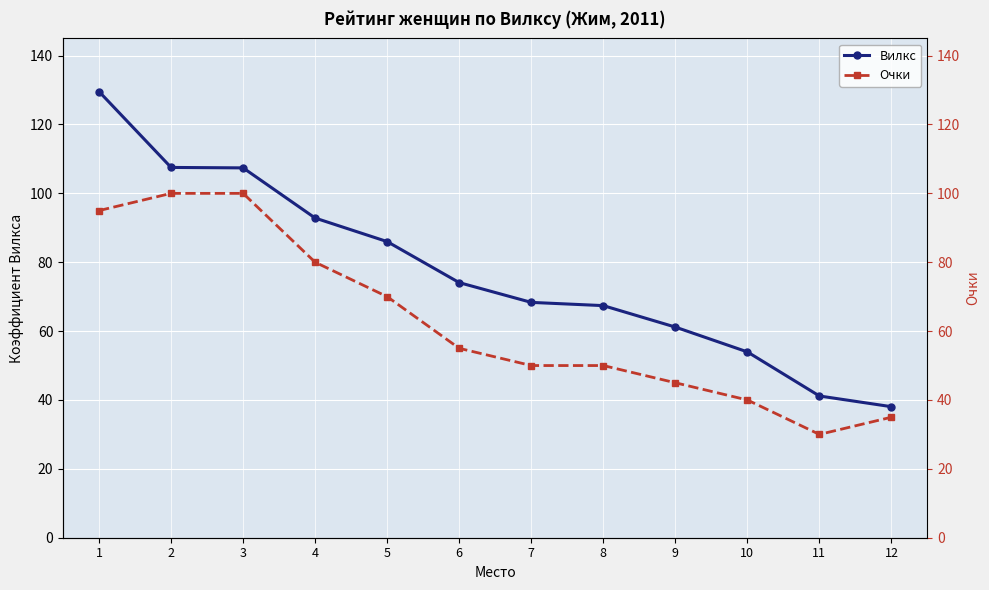

What is the total value across all series at 8?

117.4